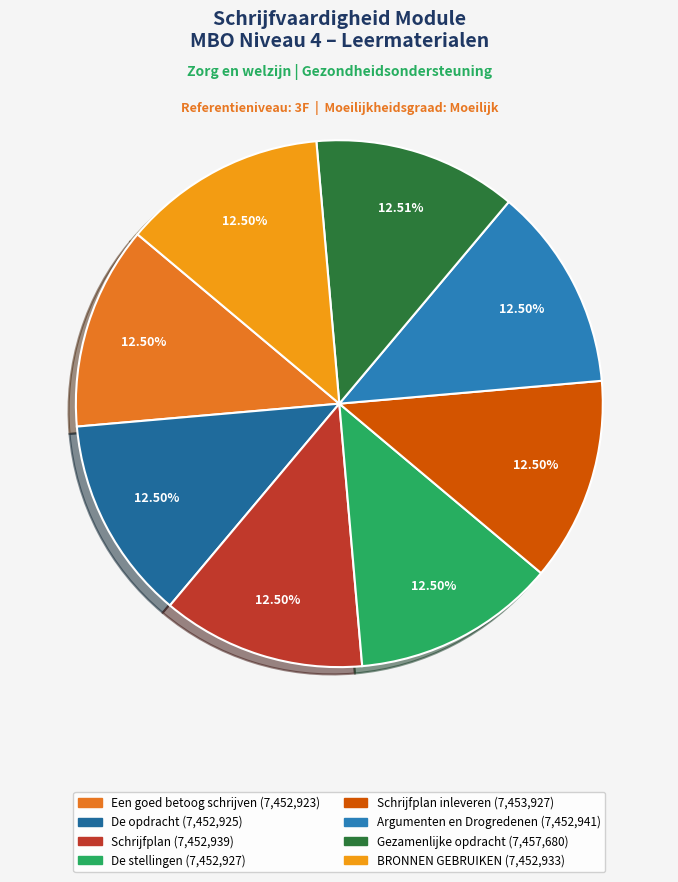

Count the number of slices in the pie.

8